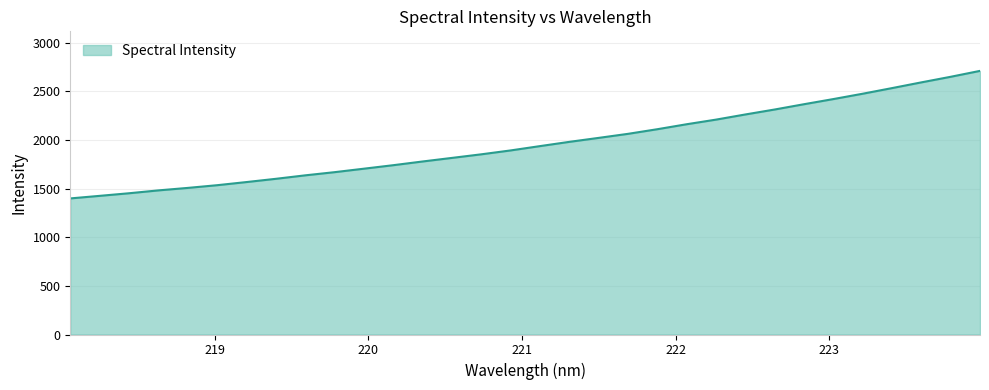

How many series are shown in this chart?

1